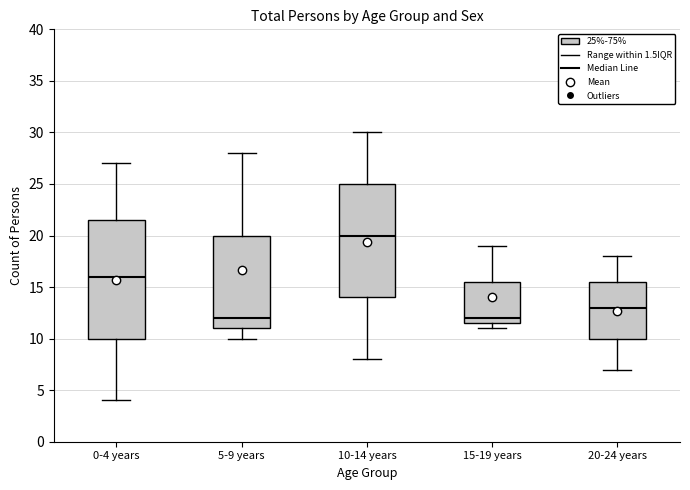

Which box's median line is the highest?

10-14 years